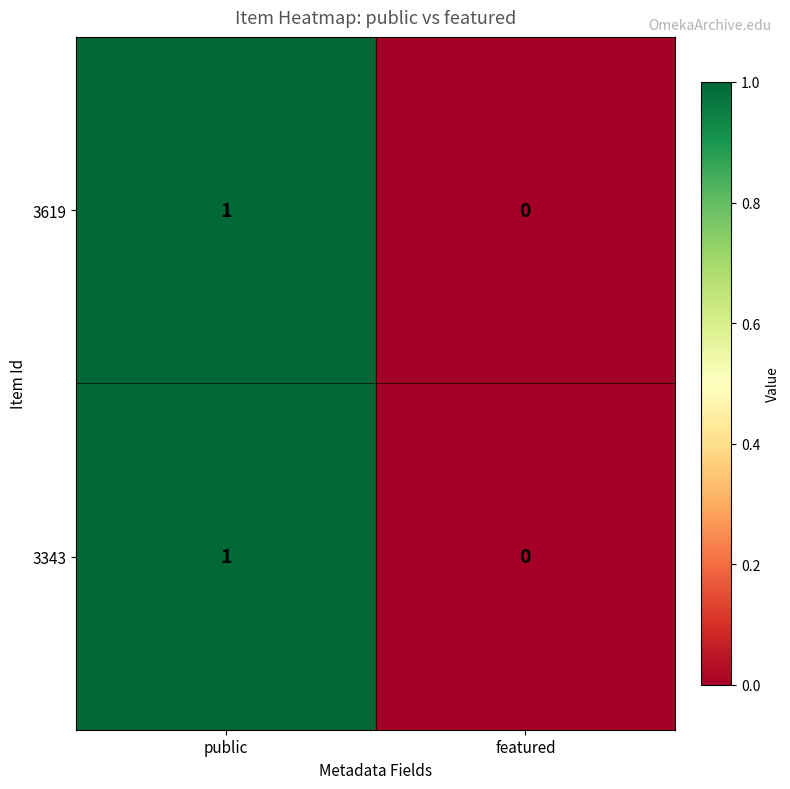

What is the greatest value displayed?

1